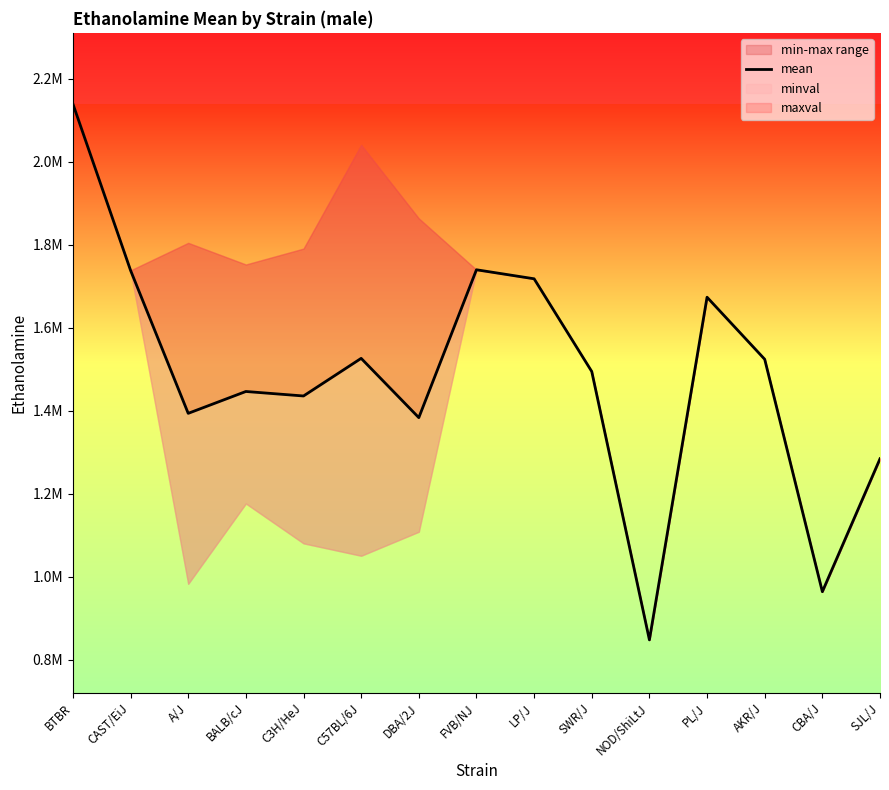

Is this an area chart (filled region under the line)?

No